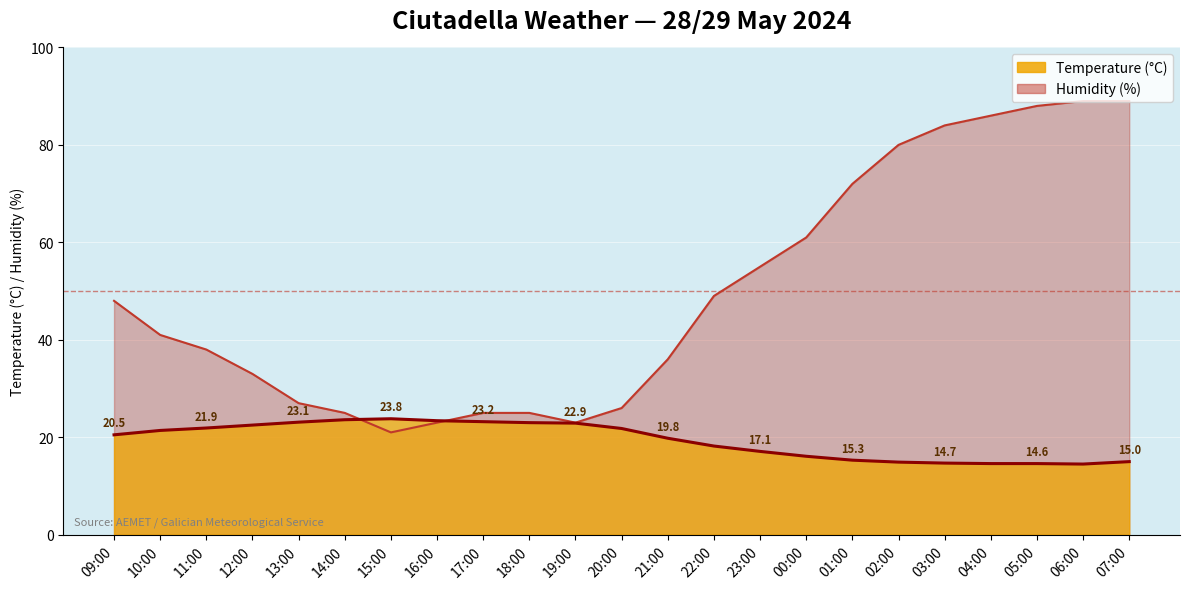

At which label does Temperature (°C) first exceed 20?

09:00